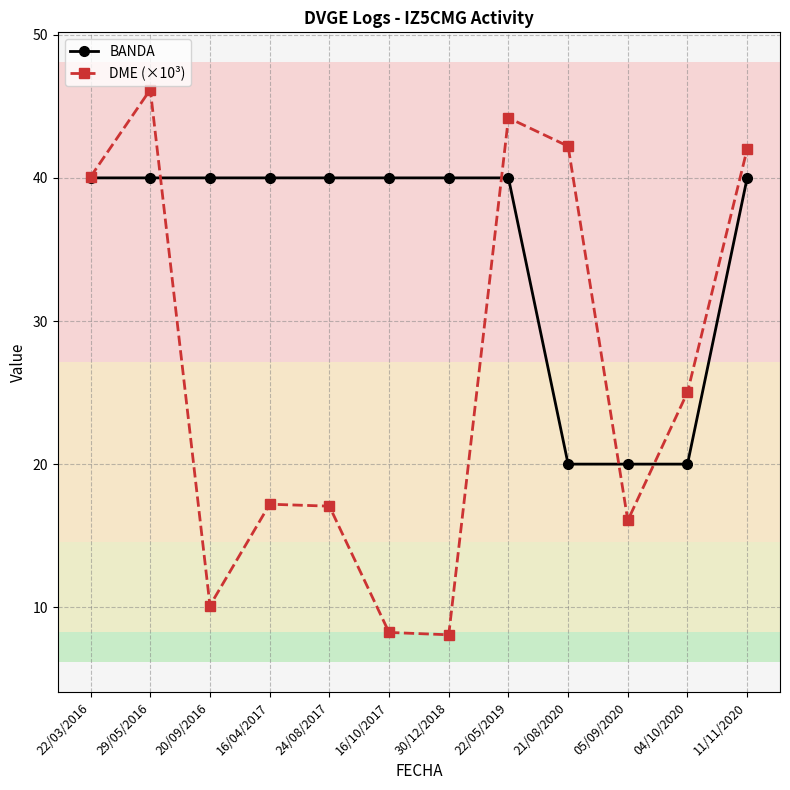

What is the minimum value shown in the chart?

8.1